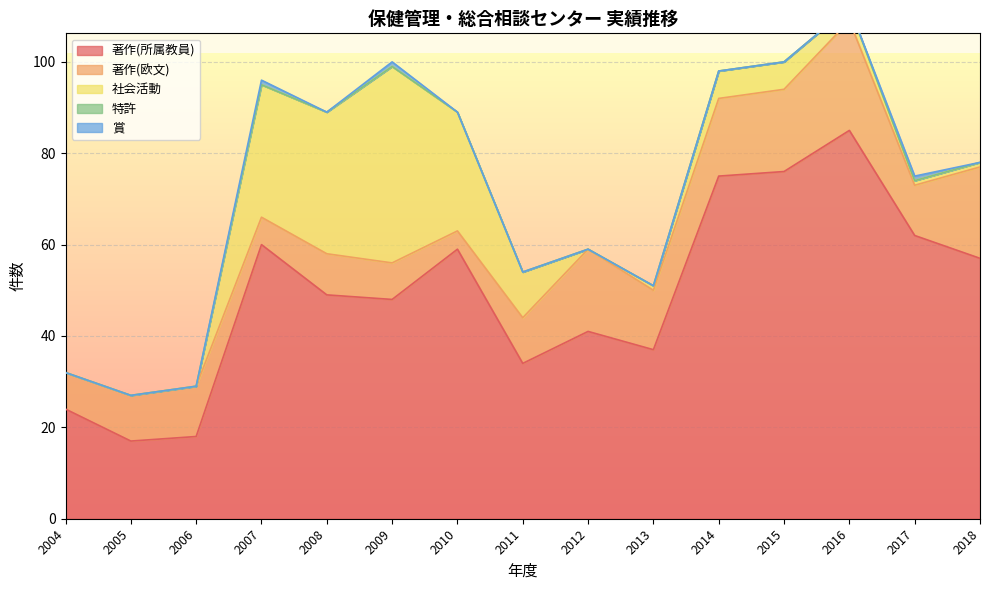

True or false: 賞 has more than 1 points higher than both neighbors.

True